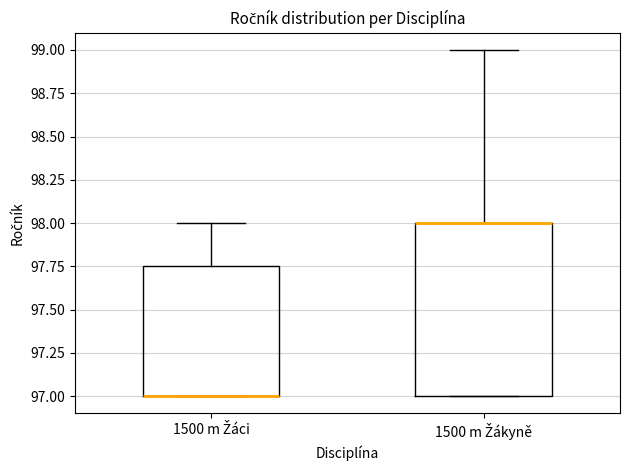

Reading left to right, read every box against the y-axis: the position of its median line, the range the box covers, and the ends of its whiskers. The values are not printed on the chart, so give them approximately, as read against the axis.

1500 m Žáci: median 97.00 (drawn on the box's lower edge), box 97.00 to 97.75, whiskers 97.00 to 98.00
1500 m Žákyně: median 98.00 (drawn on the box's upper edge), box 97.00 to 98.00, whiskers 97.00 to 99.00